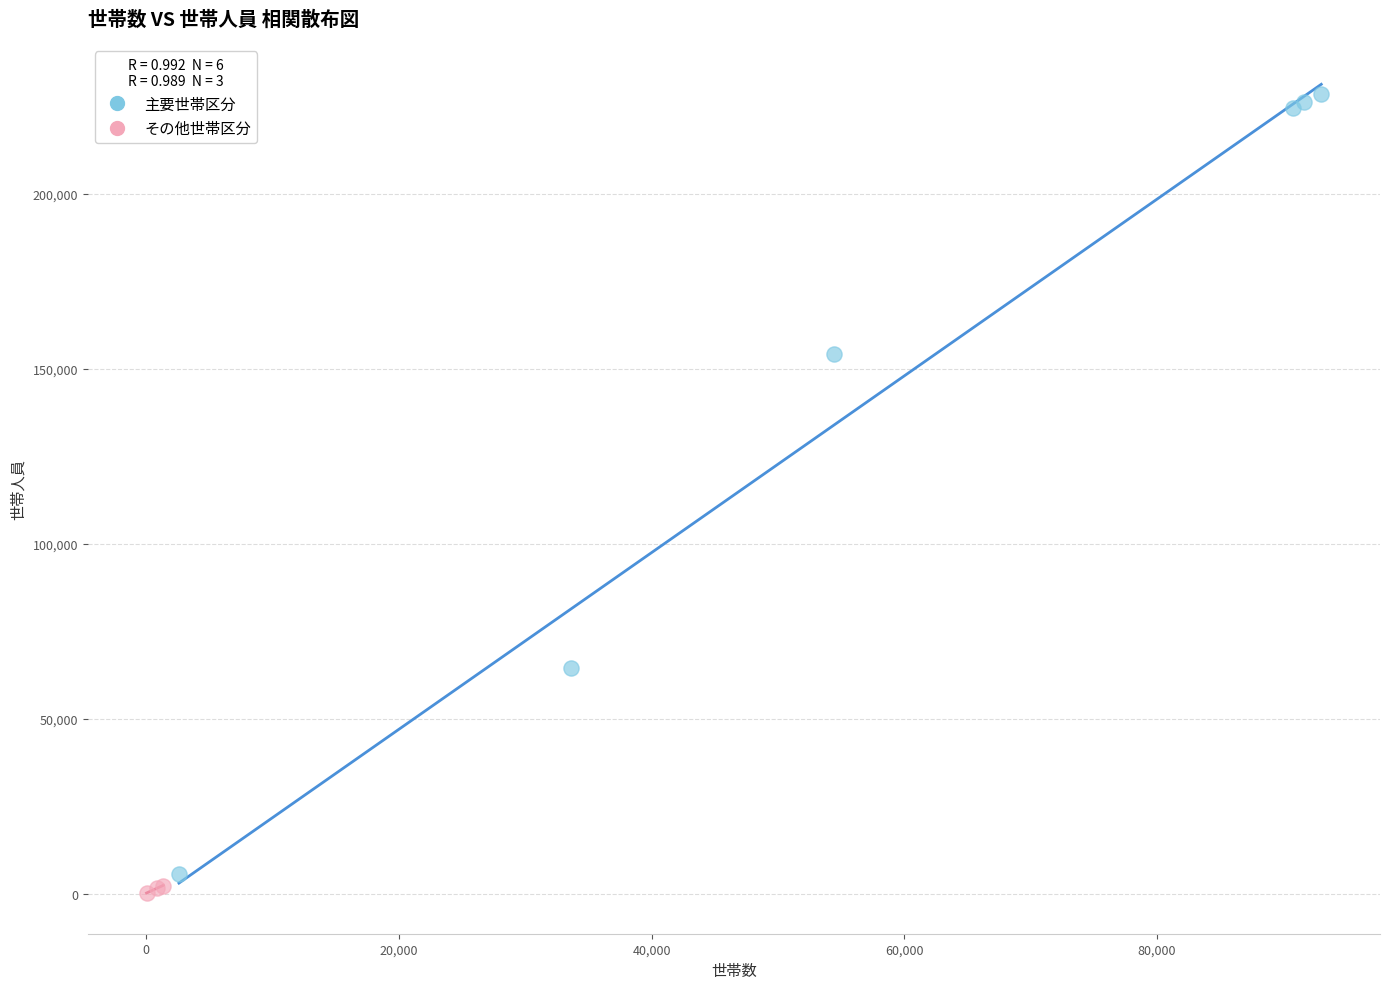

Which series contains the highest Y value?

主要世帯区分